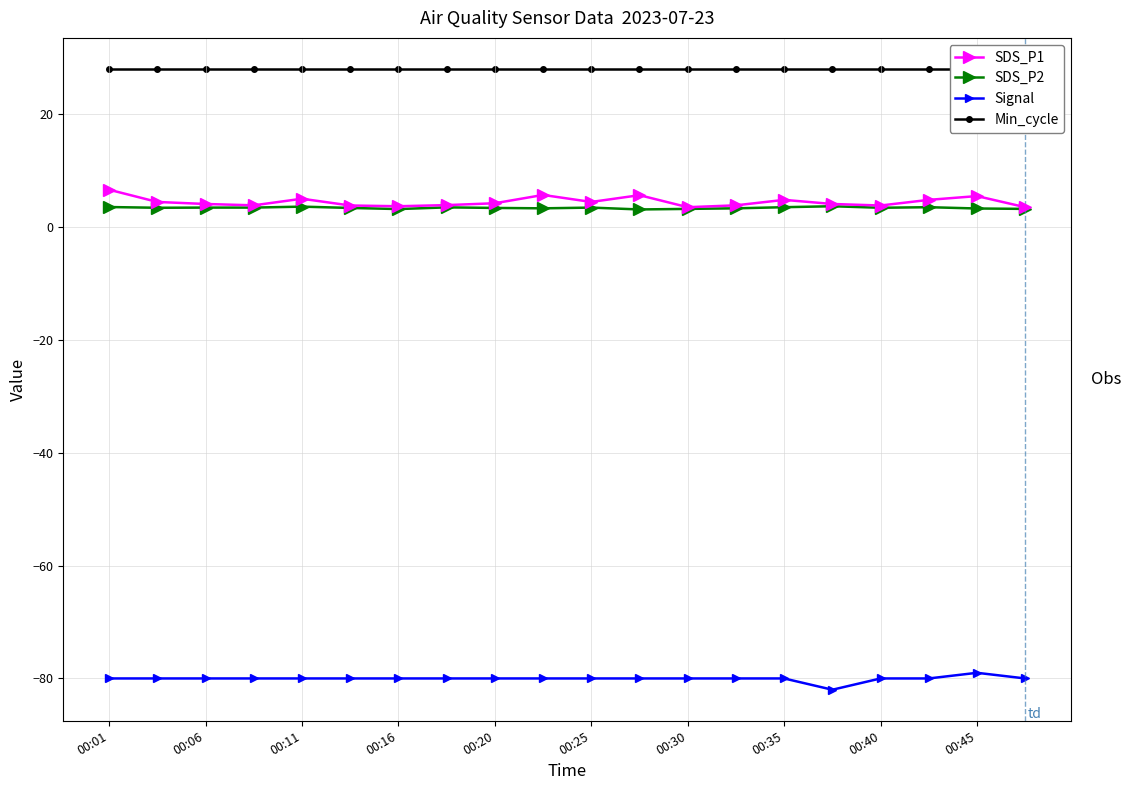

True or false: Signal has a value of -22.3 at 00:30.

False